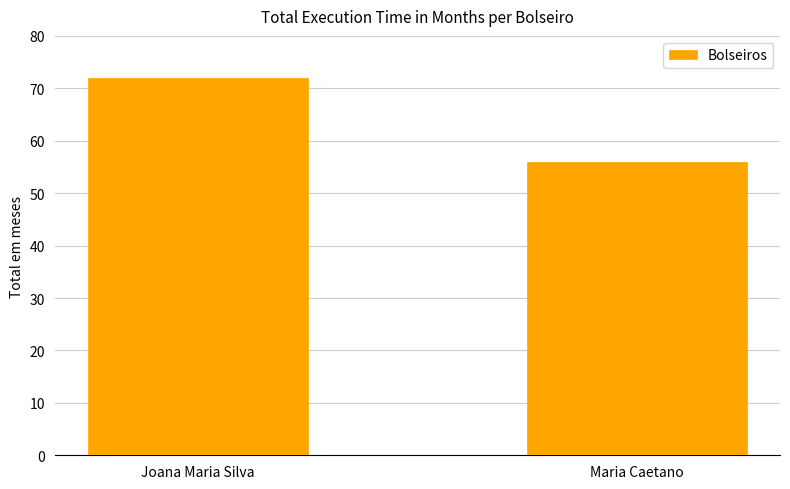

What value does the data have at Joana Maria Silva?

72.0